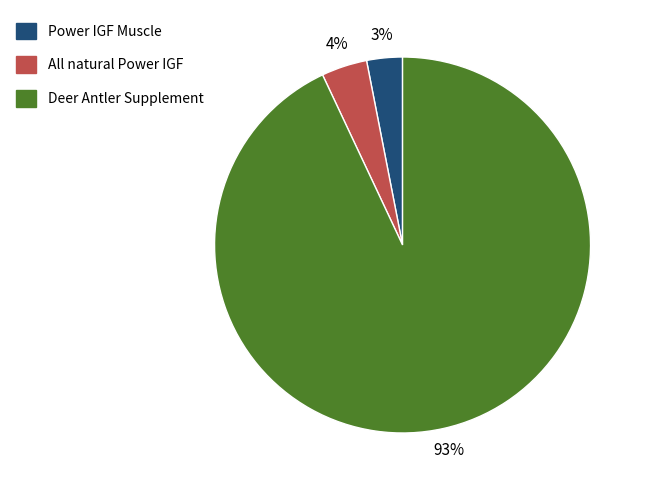

Which slice is the smallest?

Power IGF Muscle